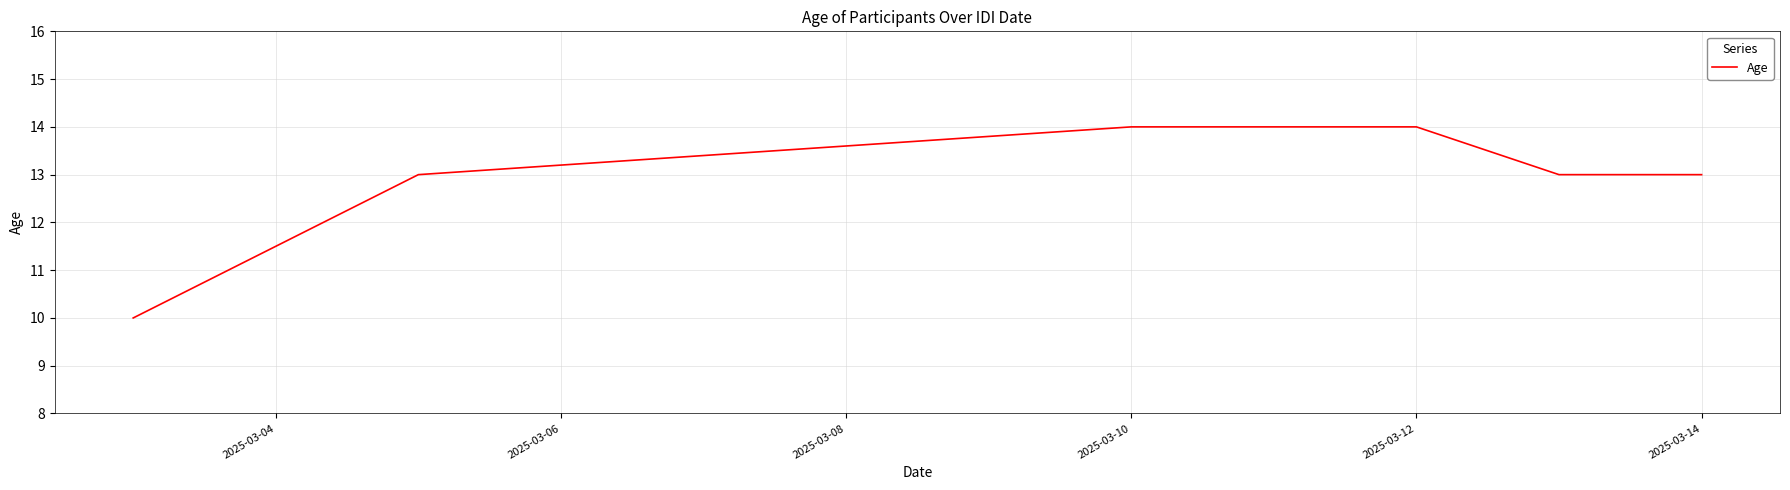

How many values are between 13 and 14?

7